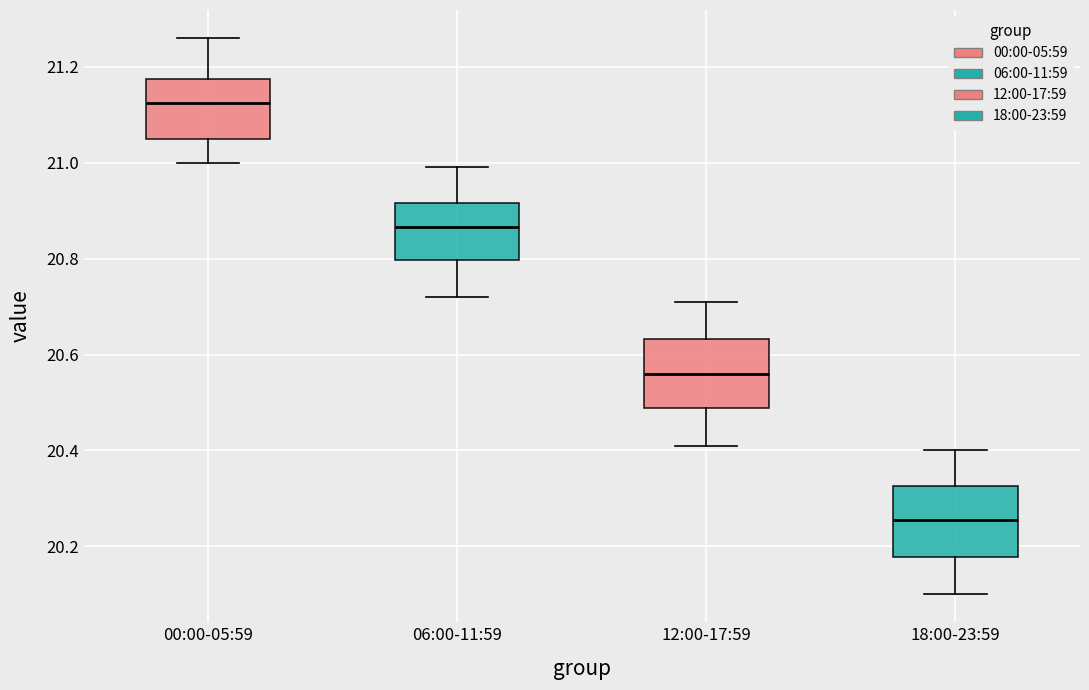

Reading left to right, transcribe this box plot: for each box, give where its median line is, the range the box spans, and where its two whiskers end, as read against the y-axis. The values are not printed on the chart, so give them approximately, as read against the axis.

00:00-05:59: median 21.12, box 21.06 to 21.18, whiskers 21.00 to 21.26
06:00-11:59: median 20.86, box 20.80 to 20.92, whiskers 20.72 to 21.00
12:00-17:59: median 20.56, box 20.48 to 20.64, whiskers 20.42 to 20.72
18:00-23:59: median 20.26, box 20.18 to 20.32, whiskers 20.10 to 20.40